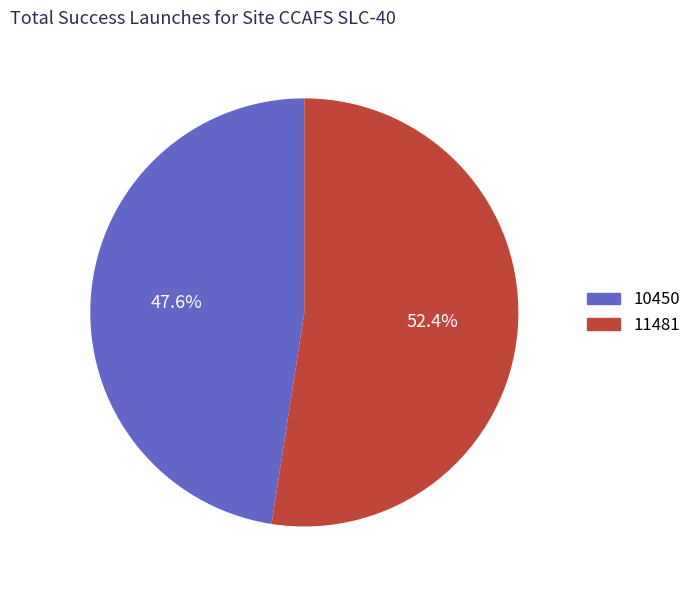

Count the number of slices in the pie.

2